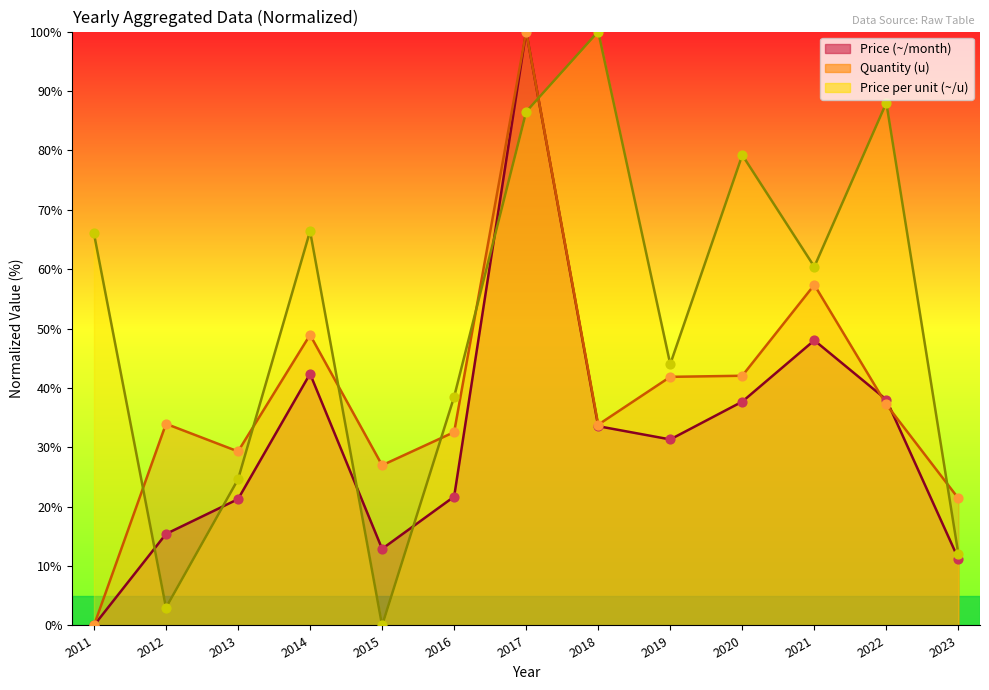

At how many categories does at least one series exceed 37?

9